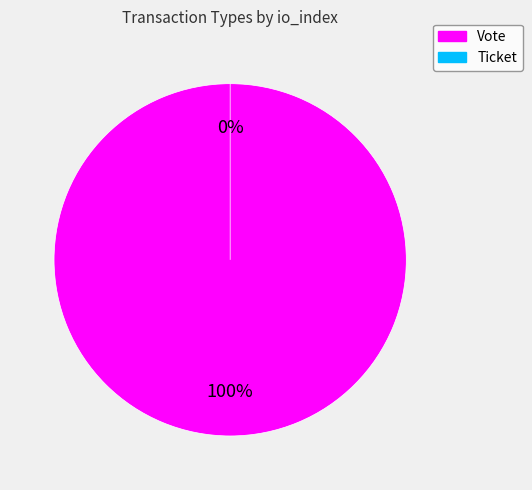

To the nearest percent, what percentage of the pie is Vote?

100%